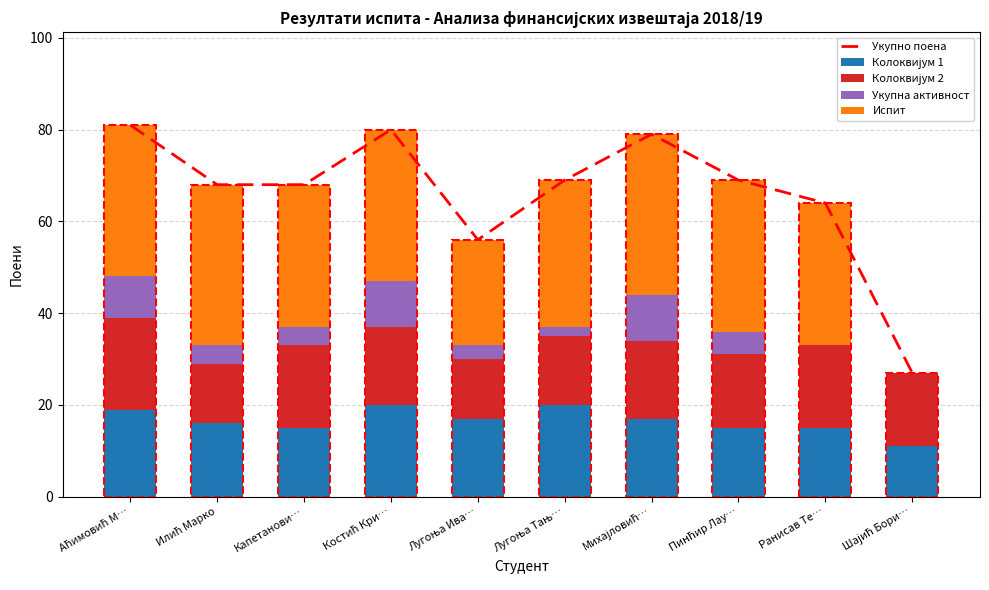

What is the value of the Укупно поена bar at the 8th from the left?

69